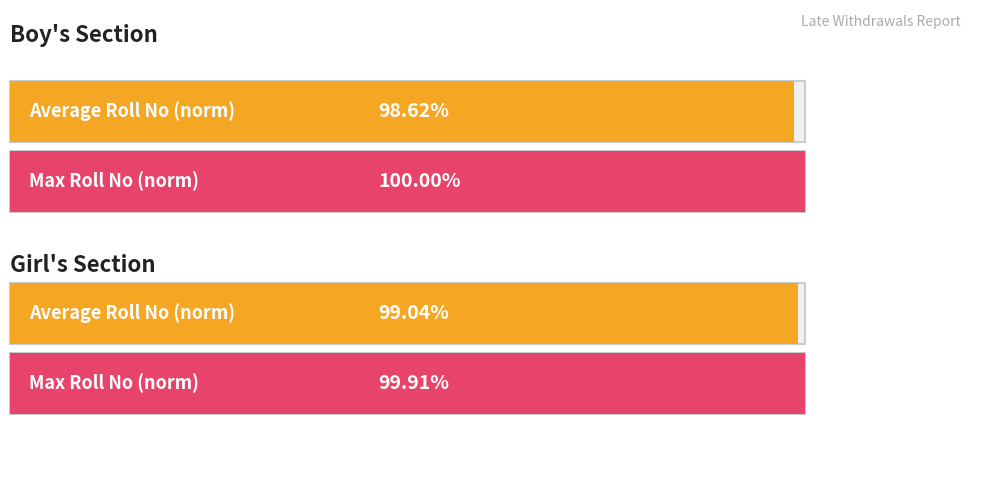

Is it true that Boy equals 174480 at 0?

False